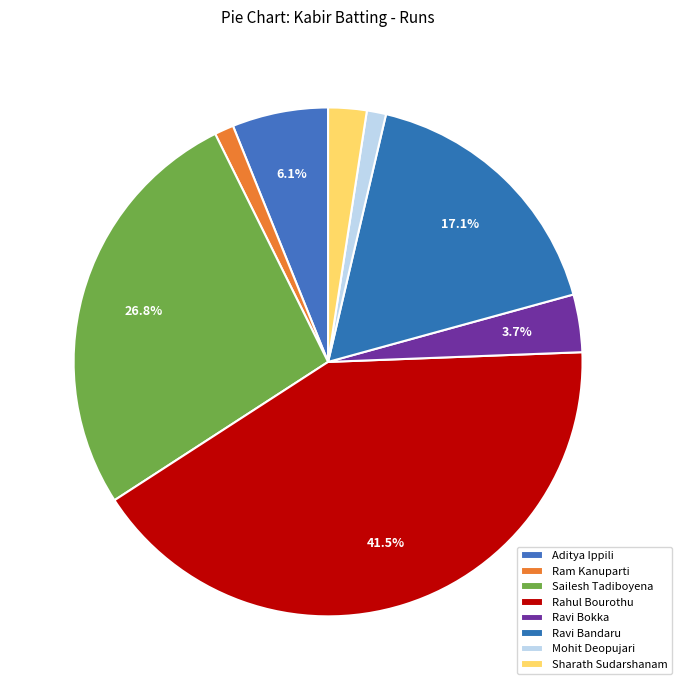

Which has a higher value, Mohit Deopujari or Aditya Ippili?

Aditya Ippili